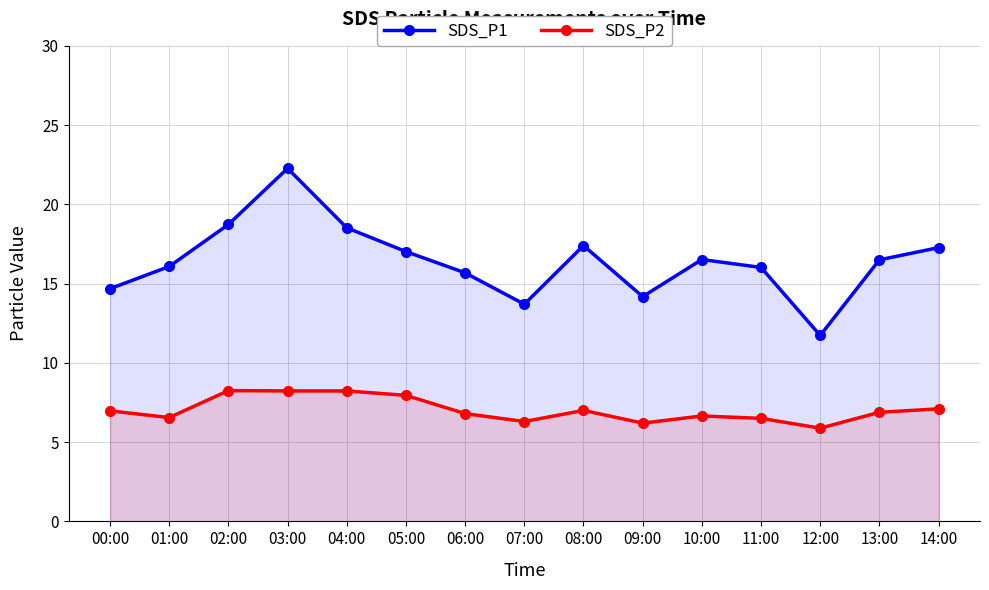

How many lines are shown in the chart?

2